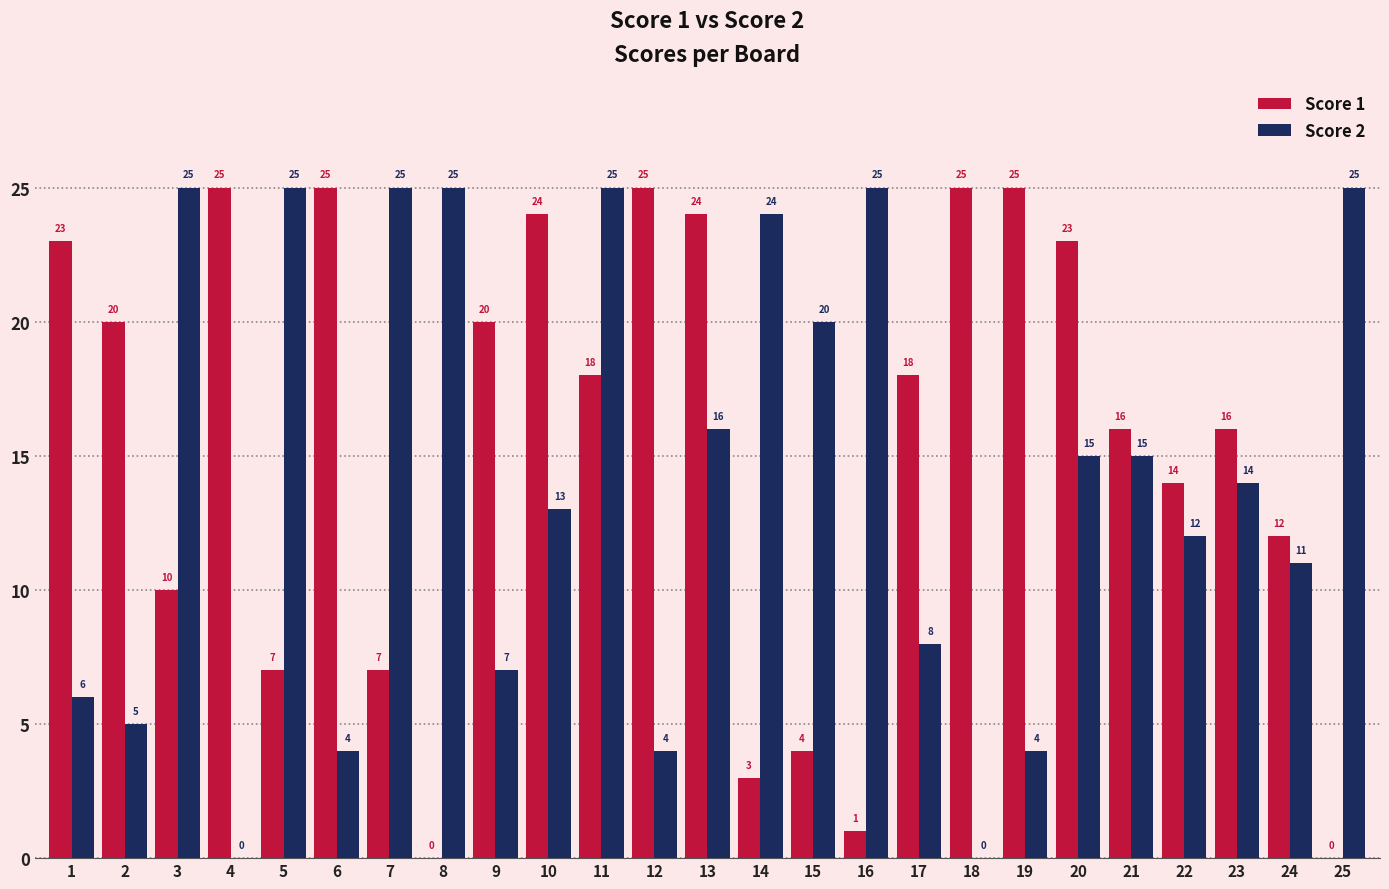

Read the Score 1 value at 23.

16